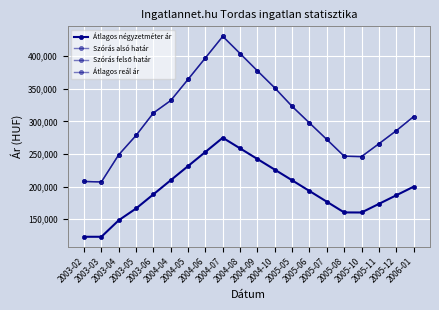

Reading right to left, extract all data points from this chart.

Átlagos négyzetméter ár: 199832	186662	173492	160322	160430	176858	193287	209715	226037	242358	258679	275000	253297	231593	209890	188186	166483	148397	123076	123076
Szórás alsó határ: 307354	285707	265733	246072	246665	272397	297701	323116	351445	377618	404186	430600	397602	364697	332176	313054	278626	248922	207234	207946
Szórás felső határ: 307354	285707	265733	246072	246665	272397	297701	323116	351445	377618	404186	430600	397602	364697	332176	313054	278626	248922	207234	207946
Átlagos reál ár: 307354	285707	265733	246072	246665	272397	297701	323116	351445	377618	404186	430600	397602	364697	332176	313054	278626	248922	207234	207946